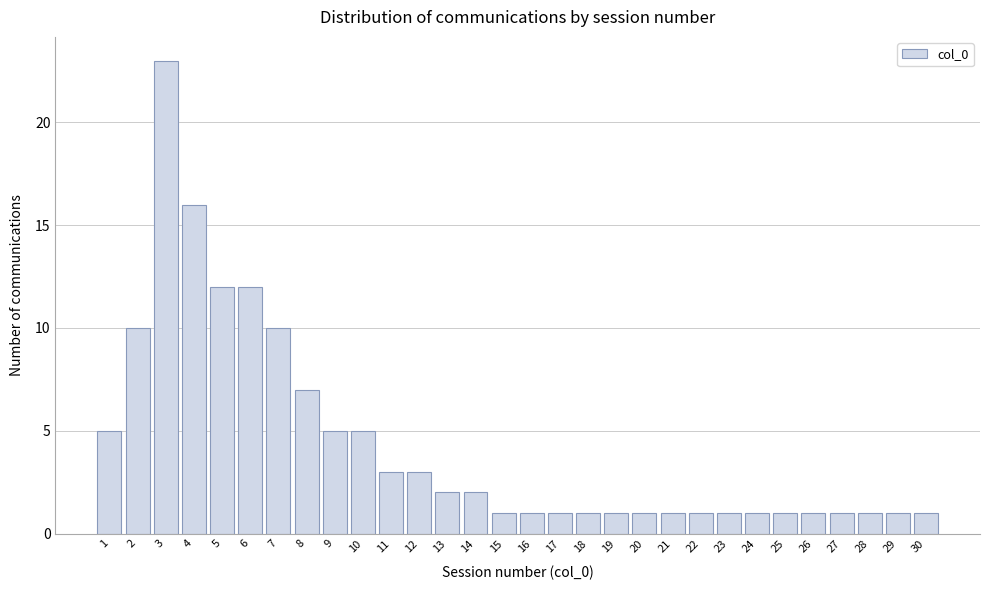

Reading left to right, what are all the values shown in this chart?

1=5	2=10	3=23	4=16	5=12	6=12	7=10	8=7	9=5	10=5	11=3	12=3	13=2	14=2	15=1	16=1	17=1	18=1	19=1	20=1	21=1	22=1	23=1	24=1	25=1	26=1	27=1	28=1	29=1	30=1